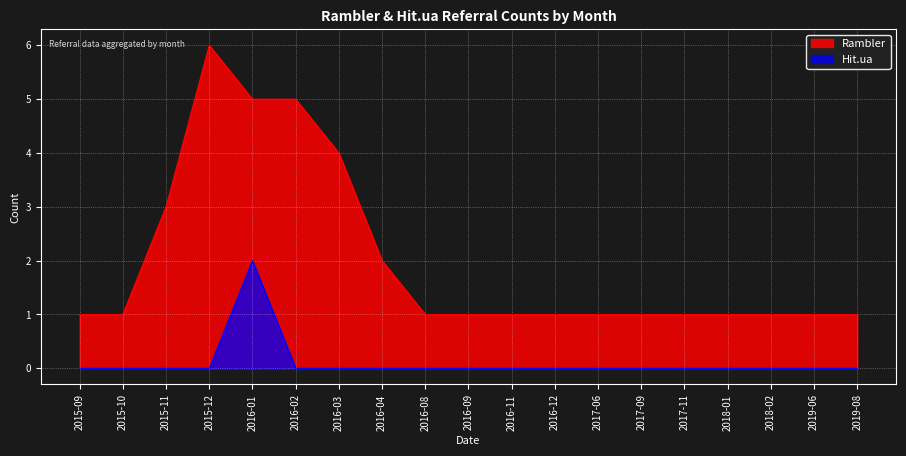

True or false: Hit.ua and Rambler cross at least once.

False